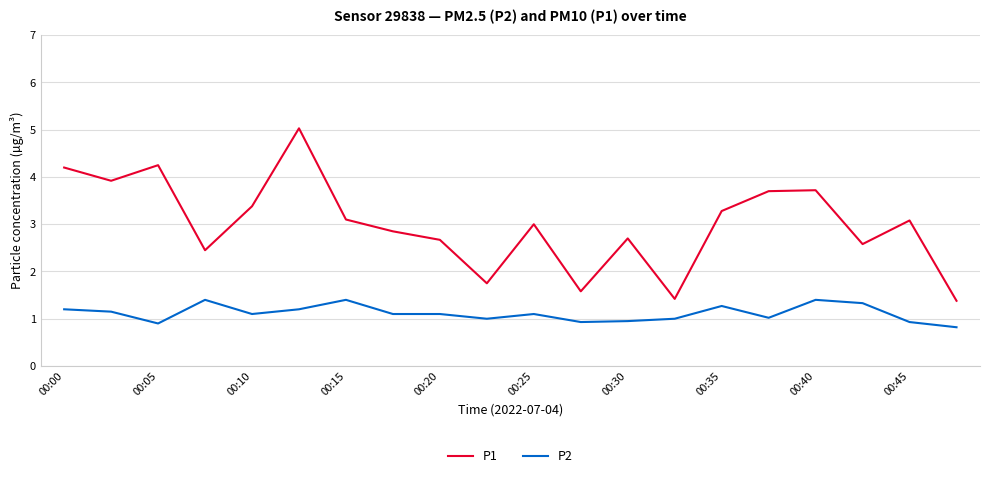

What is the difference between the maximum and minimum values in the P2 series?

0.6